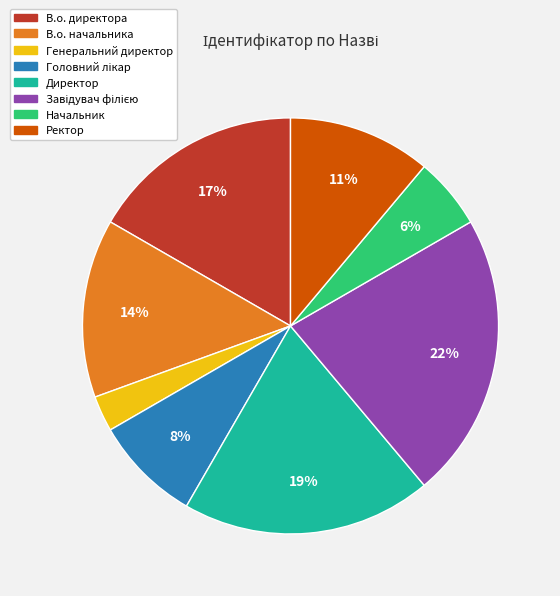

Which slice is the smallest?

Генеральний директор